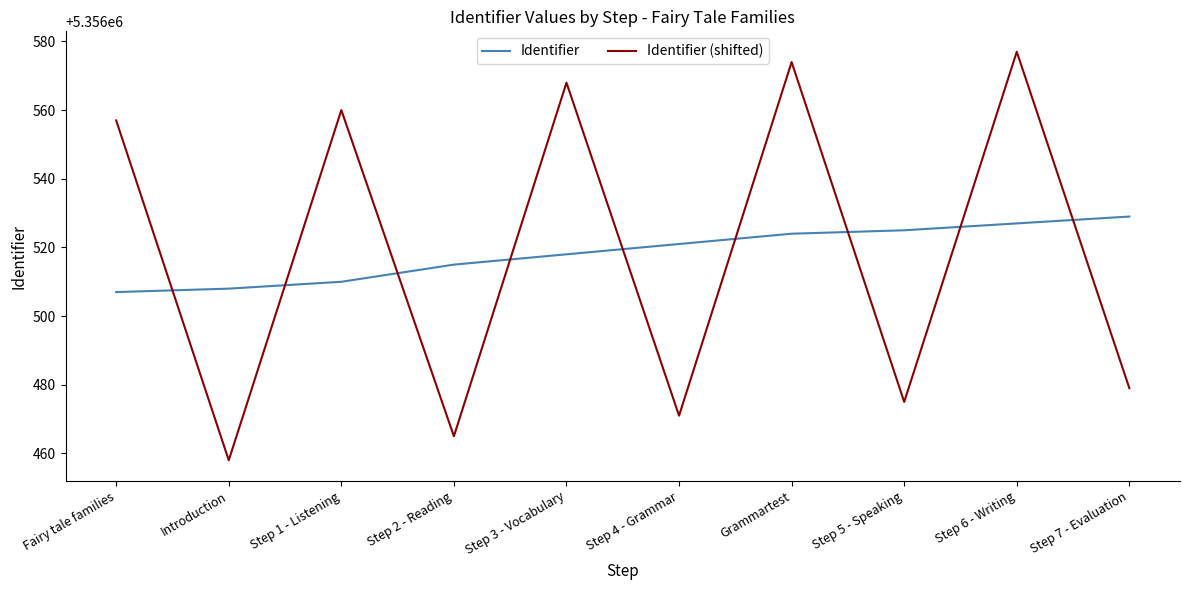

The value of Identifier at Fairy tale families is 5356507. True or false?

True